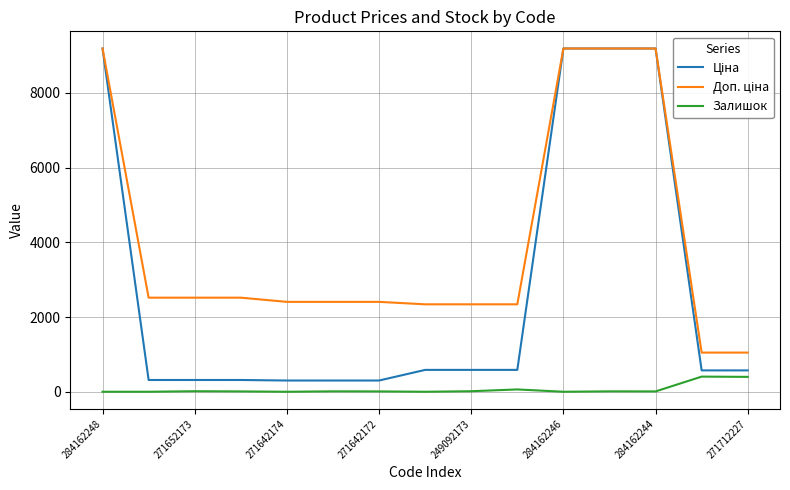

How many series are shown in this chart?

3